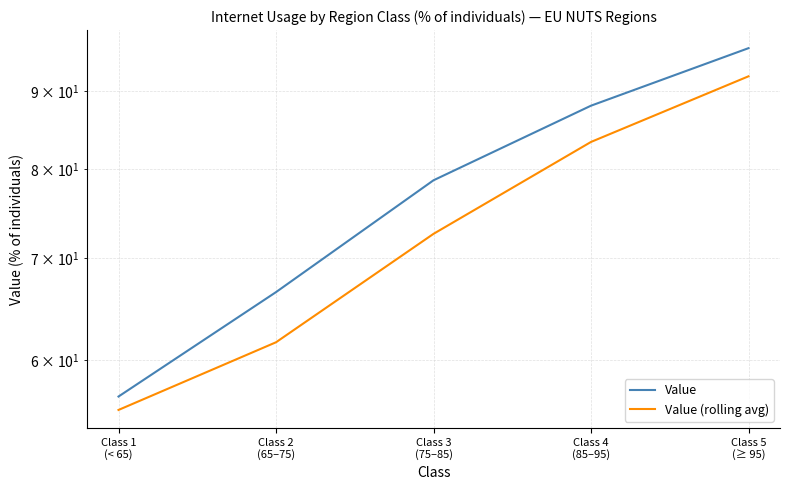

At which label does Value (rolling avg) reach its peak?

Class 5
(≥ 95)